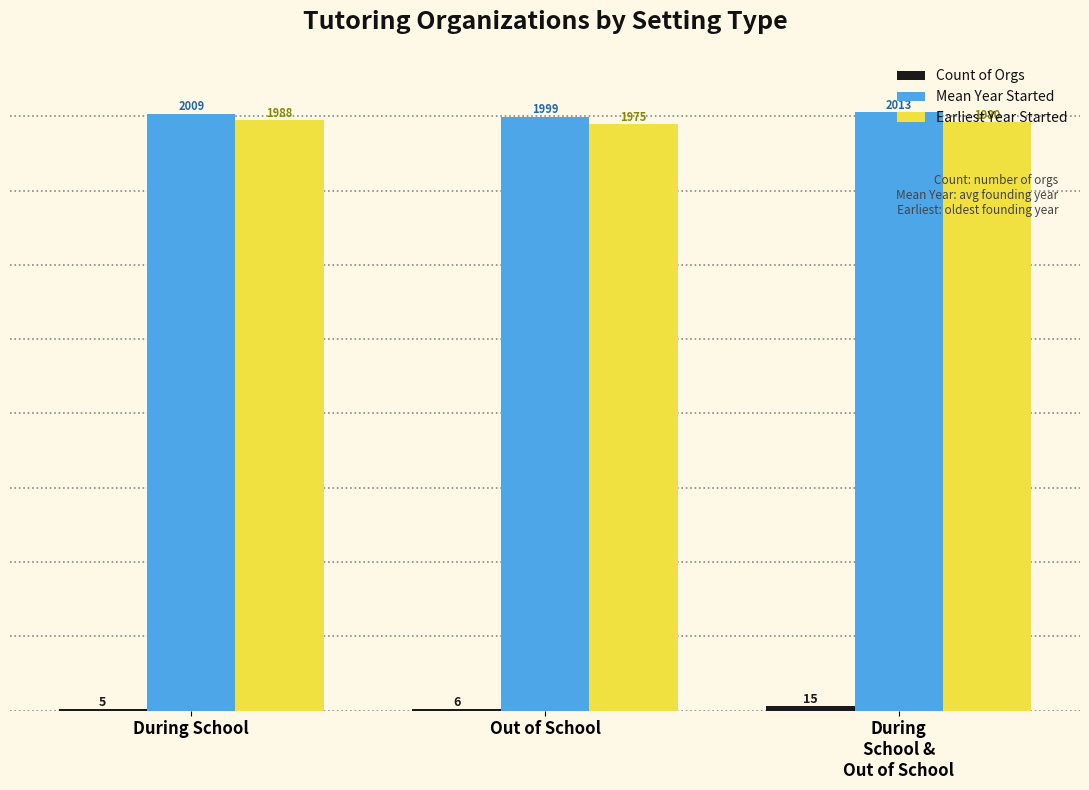

What is the spread (max minus min) of values at Out of School?

1993